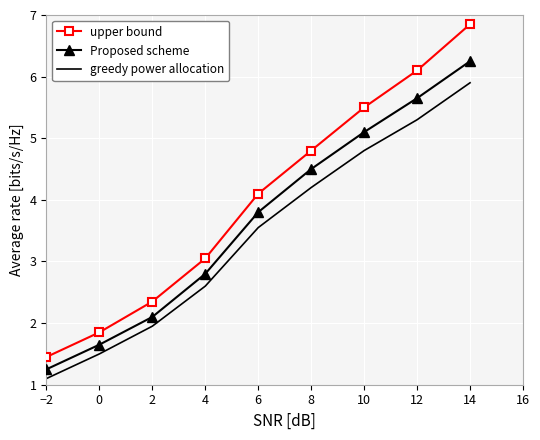

At which label does Proposed scheme reach its peak?

14